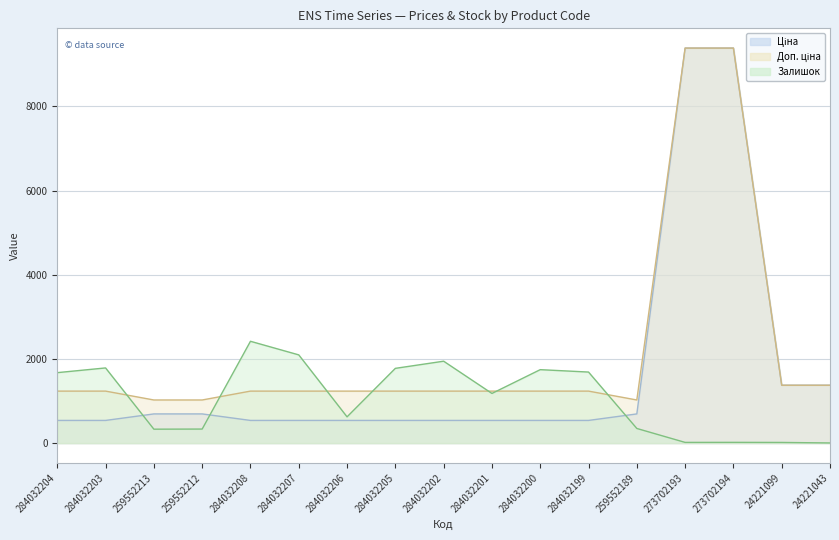

True or false: Залишок and Доп. ціна cross at least once.

True